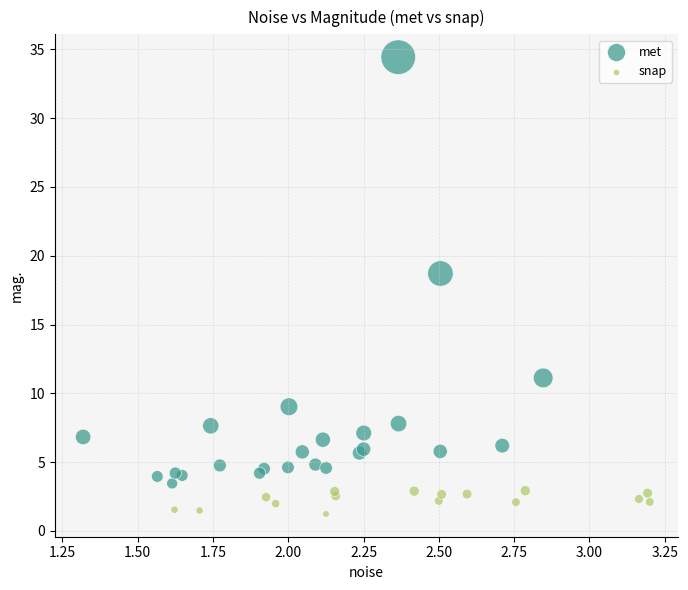

Which series contains the lowest Y value?

snap